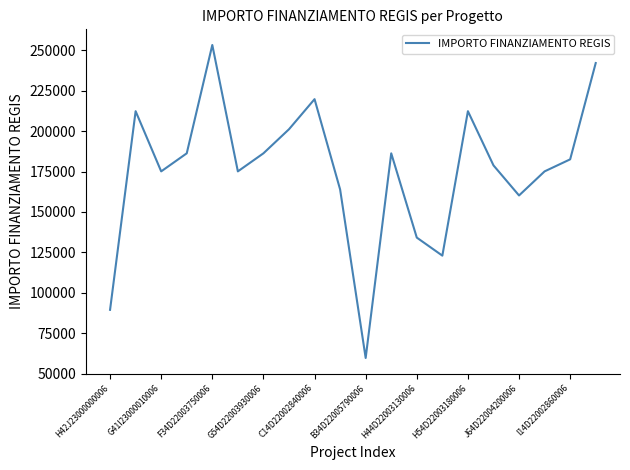

What is the minimum value shown in the chart?

59613.0